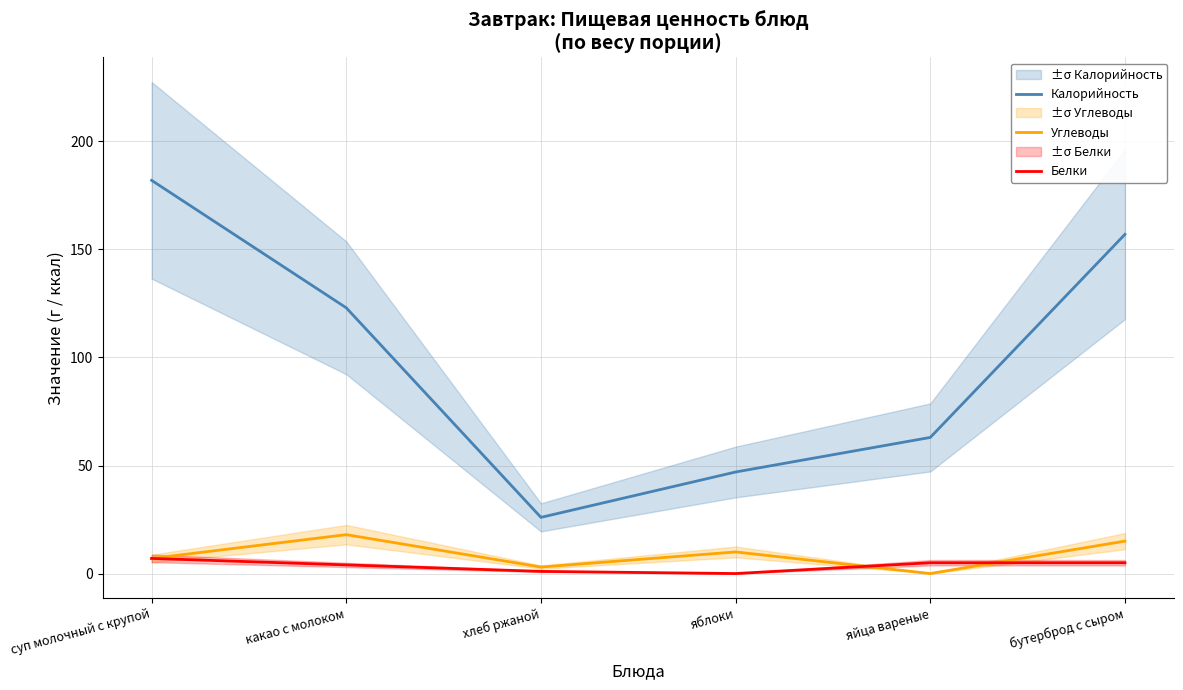

At which category does Калорийность reach its first local valley?

хлеб ржаной